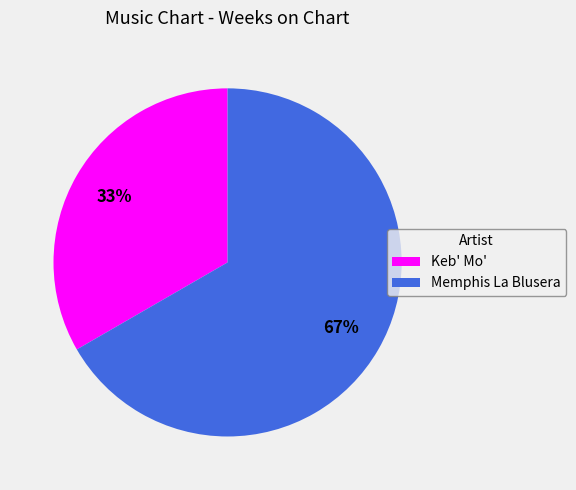

To the nearest percent, what percentage of the pie is Keb' Mo'?

33%